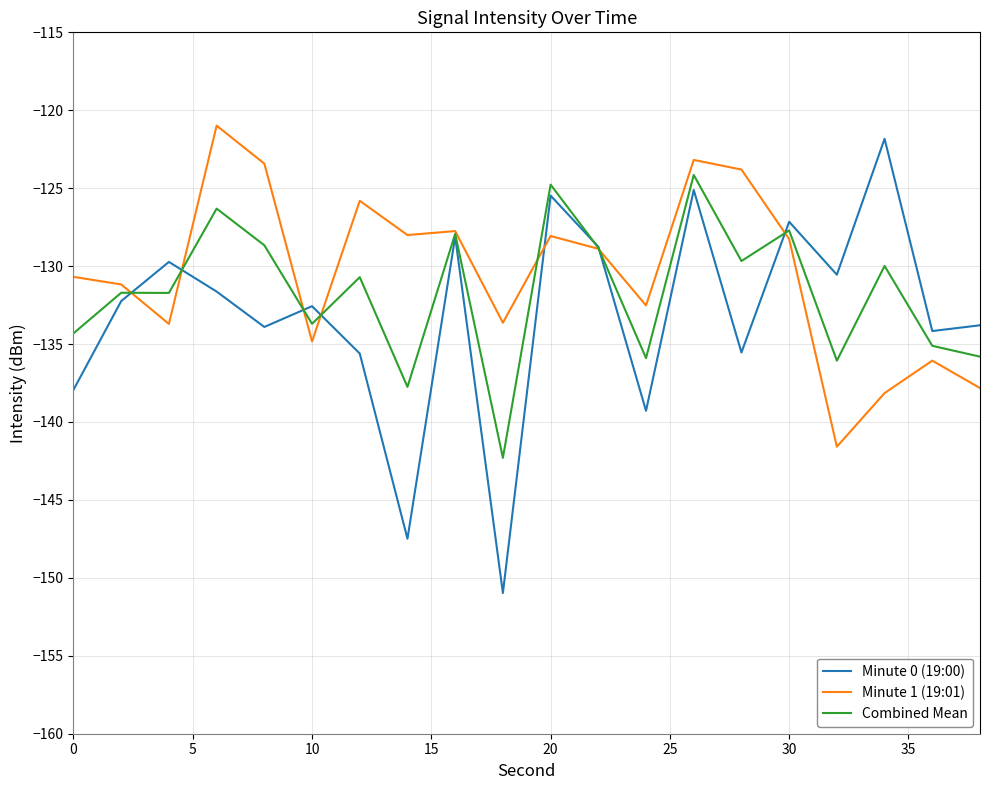

What is the minimum value for Minute 0 (19:00)?

-151.0